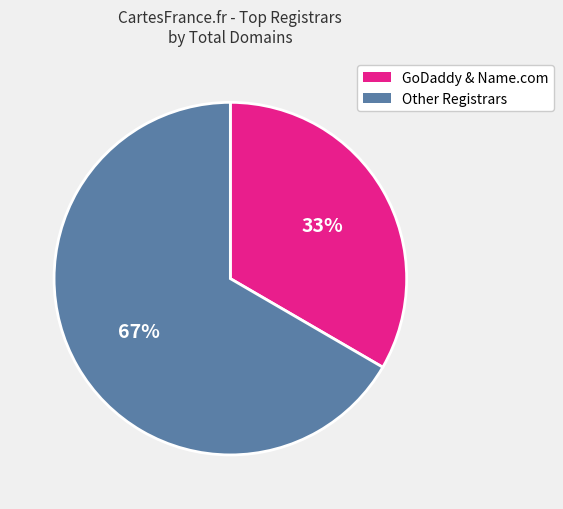

Does any single category account for the majority?

Yes